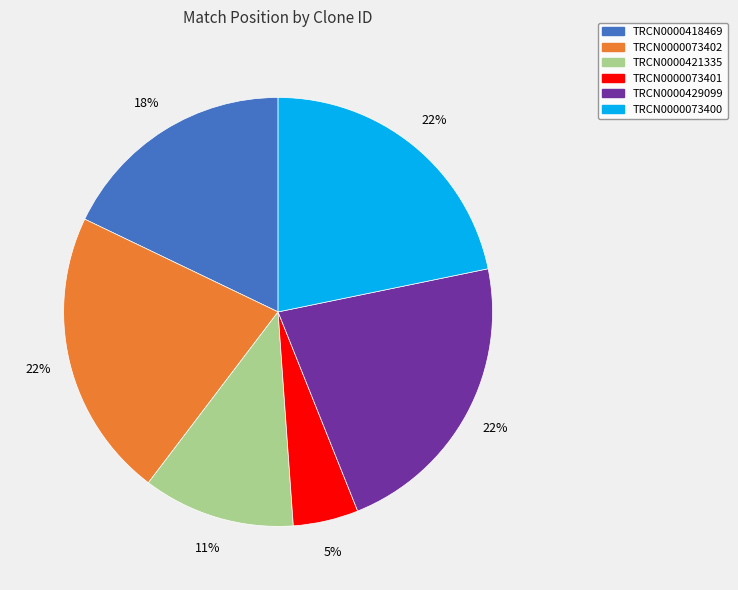

Is there a majority slice in this chart?

No